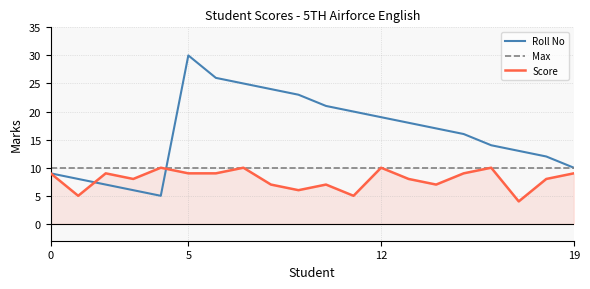

Which series has the largest range (max minus min)?

Roll No